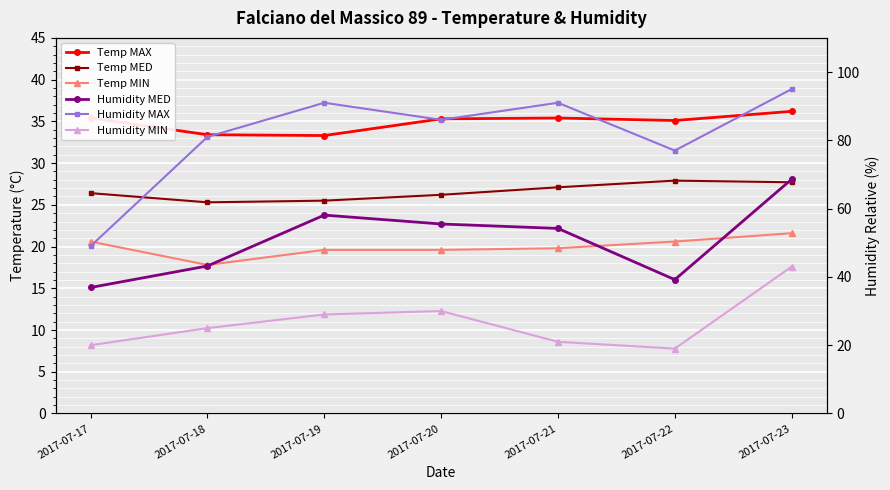

How many data points in Humidity MIN are above 25?

3